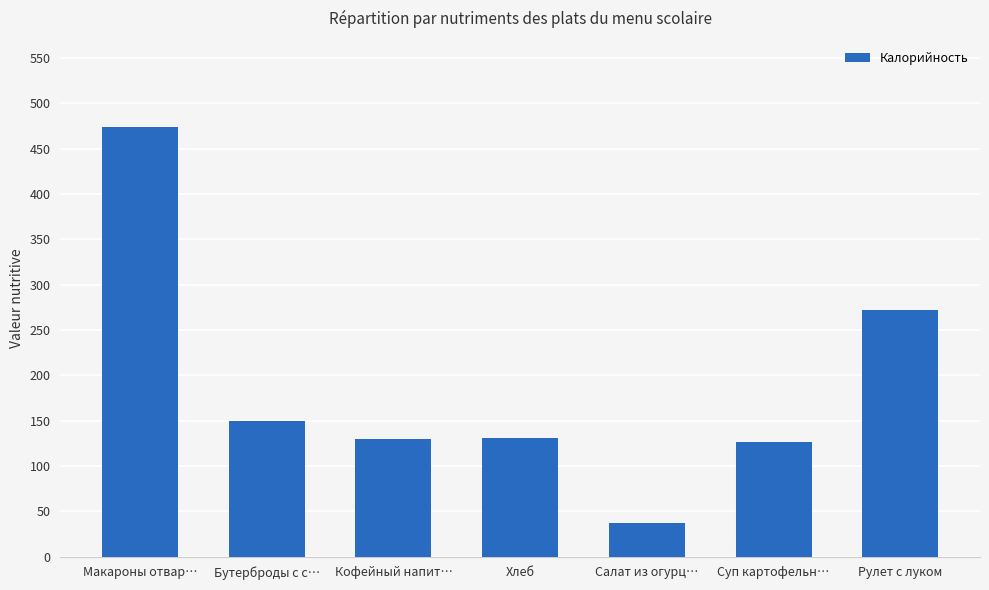

What position from the right is Рулет с луком?

1